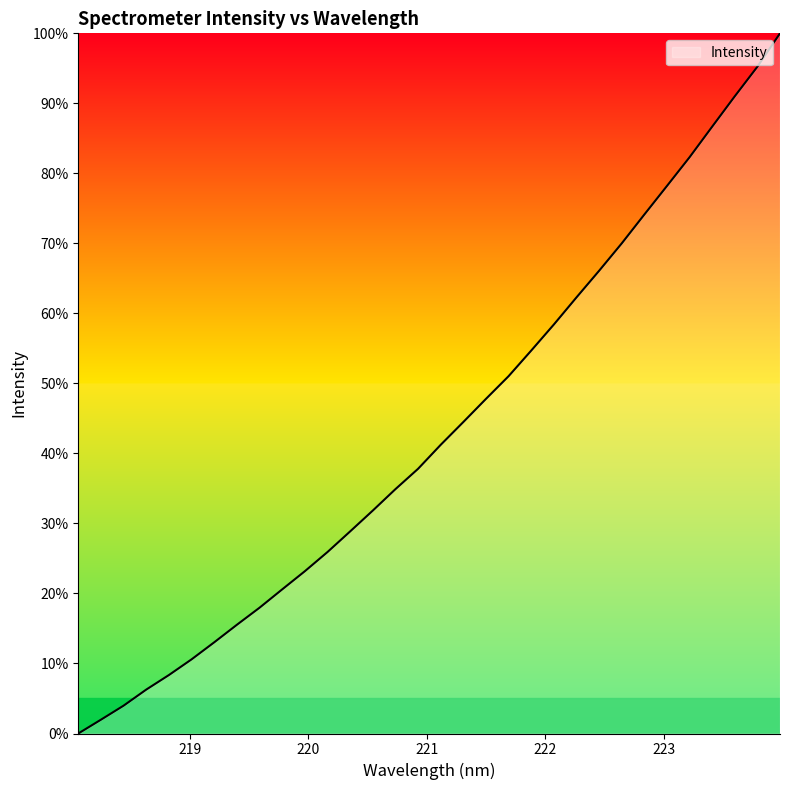

What is the difference between the maximum and minimum values?

100.0